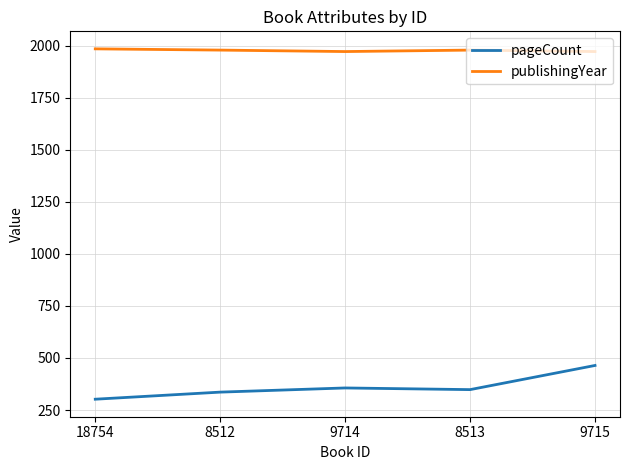

What is the difference between the maximum and minimum values in the pageCount series?

162